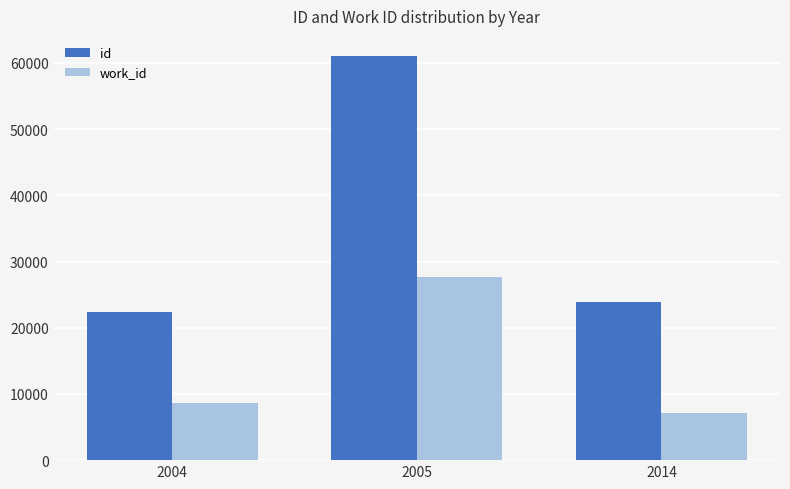

What is the value of the work_id bar at the 2nd from the left?

27682